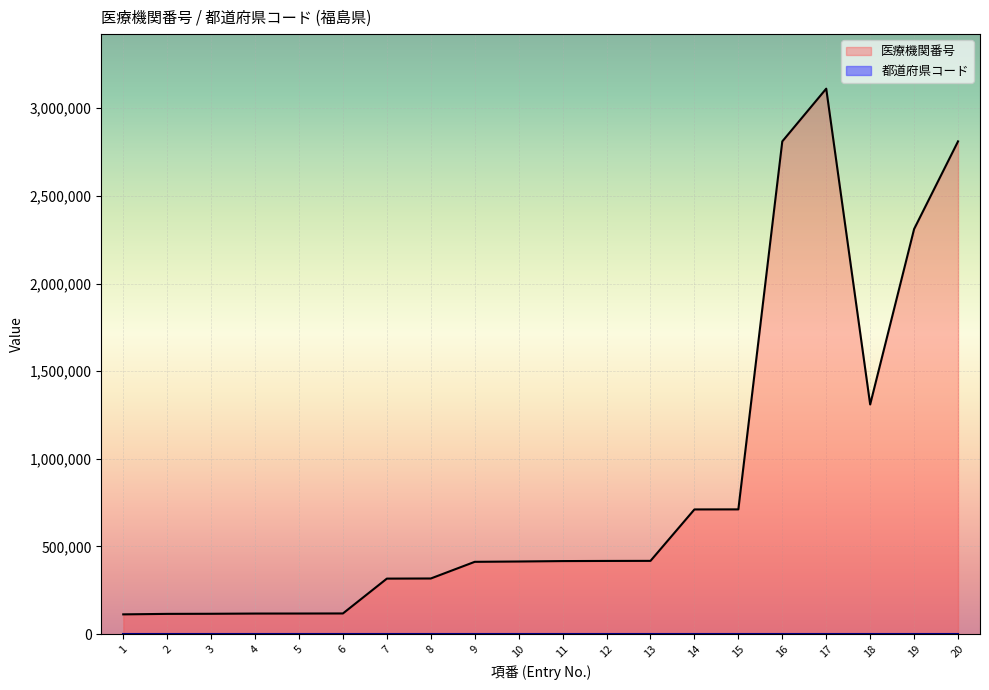

What is the sum of the values at 20 and 17?

5922451